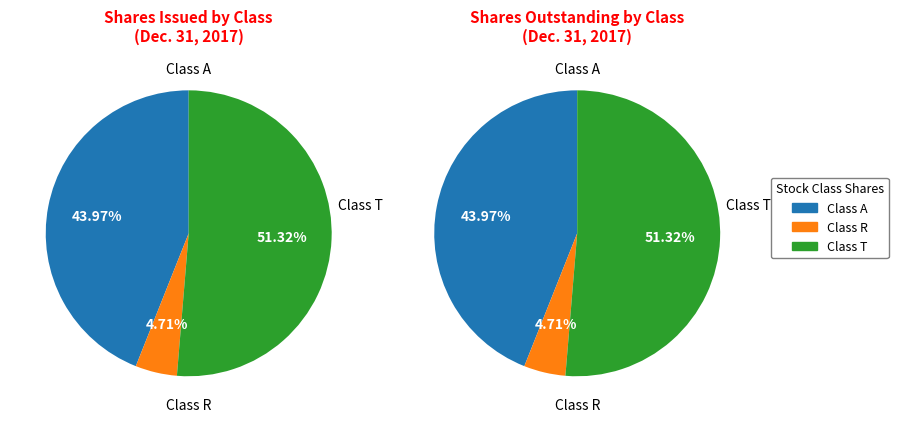

To the nearest percent, what is the average slice percentage?

33%